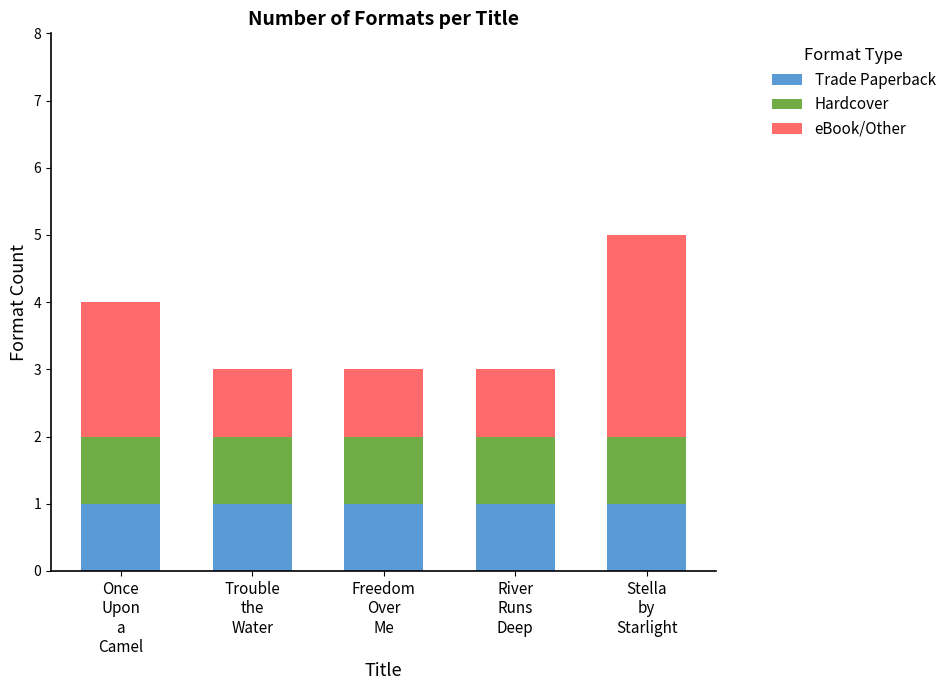

What is the sum of all Trade Paperback values?

5